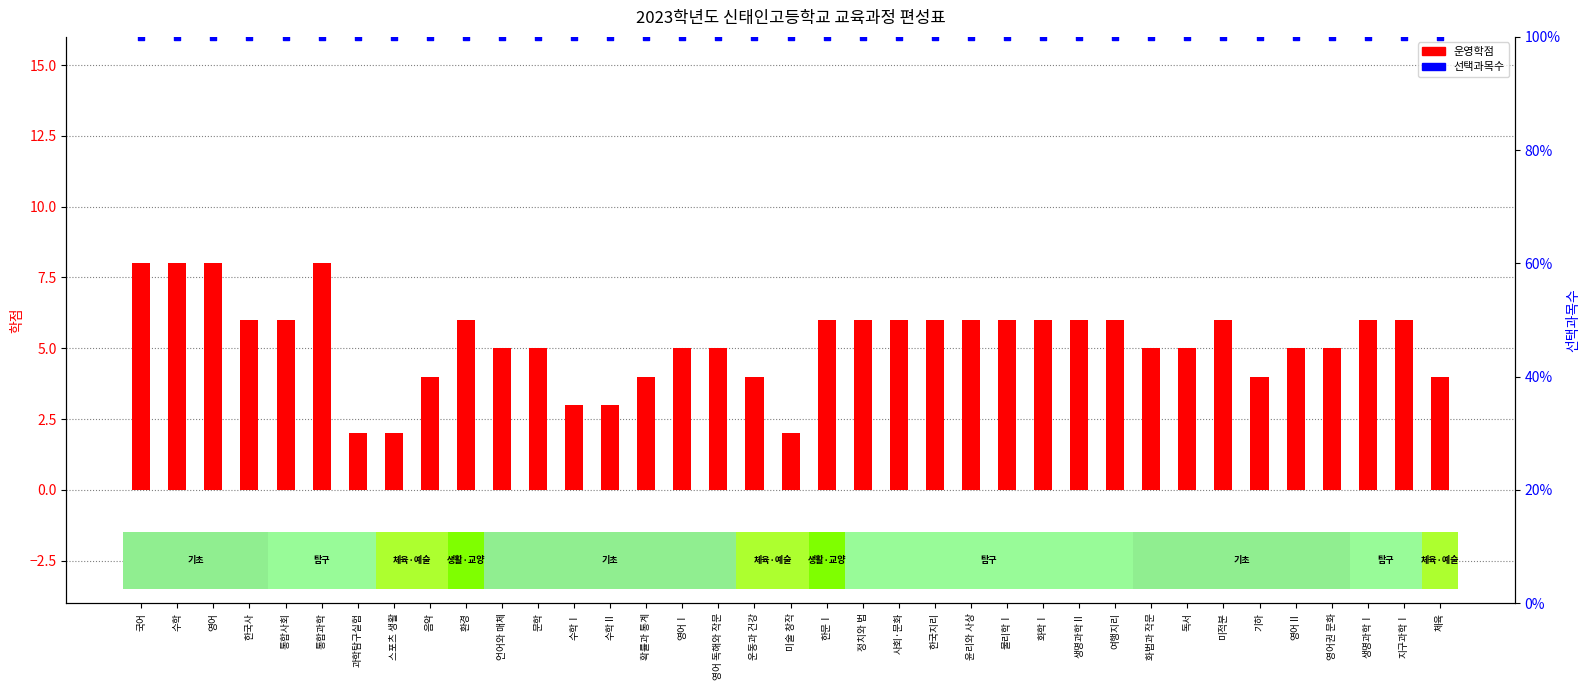

Which series contains the lowest Y value?

운영학점